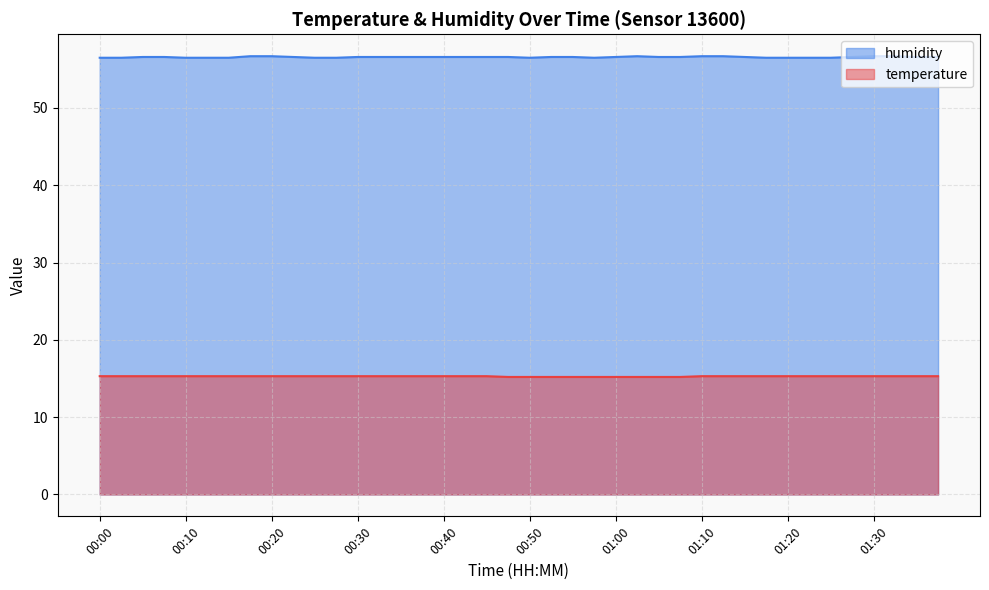

Reading left to right, what are all the values shown in this chart?

temperature: 15.3	15.3	15.3	15.3	15.3	15.3	15.3	15.3	15.3	15.3	15.3	15.3	15.3	15.3	15.3	15.3	15.3	15.3	15.3	15.2	15.2	15.2	15.2	15.2	15.2	15.2	15.2	15.2	15.3	15.3	15.3	15.3	15.3	15.3	15.3	15.3	15.3	15.3	15.3	15.3
humidity: 56.5	56.5	56.6	56.6	56.5	56.5	56.5	56.7	56.7	56.6	56.5	56.5	56.6	56.6	56.6	56.6	56.6	56.6	56.6	56.6	56.5	56.6	56.6	56.5	56.6	56.7	56.6	56.6	56.7	56.7	56.6	56.5	56.5	56.5	56.5	56.6	56.7	56.7	56.6	56.6